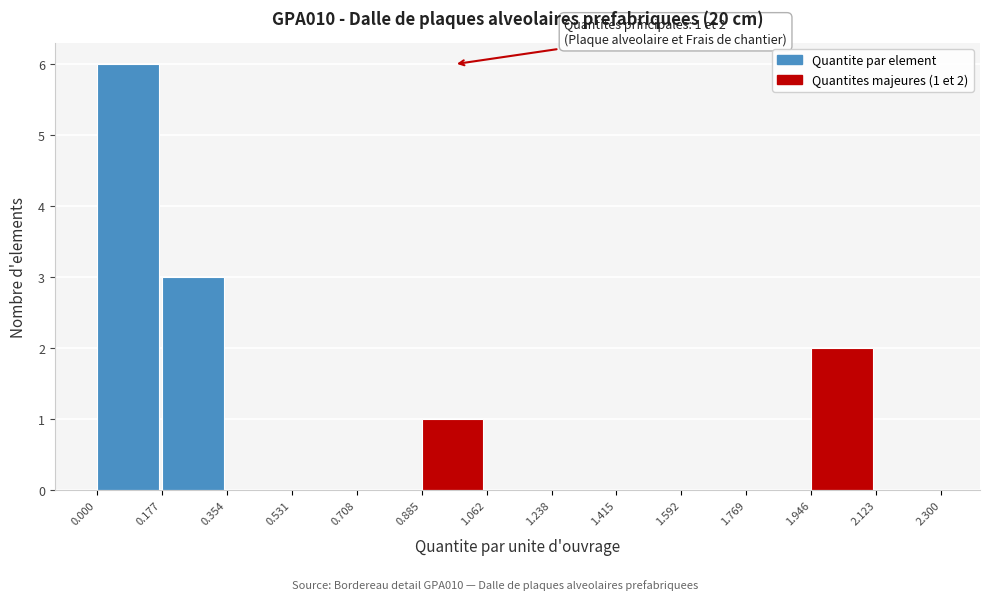

Over which range of the x-axis is the bar tallest?

0.000 to 0.177